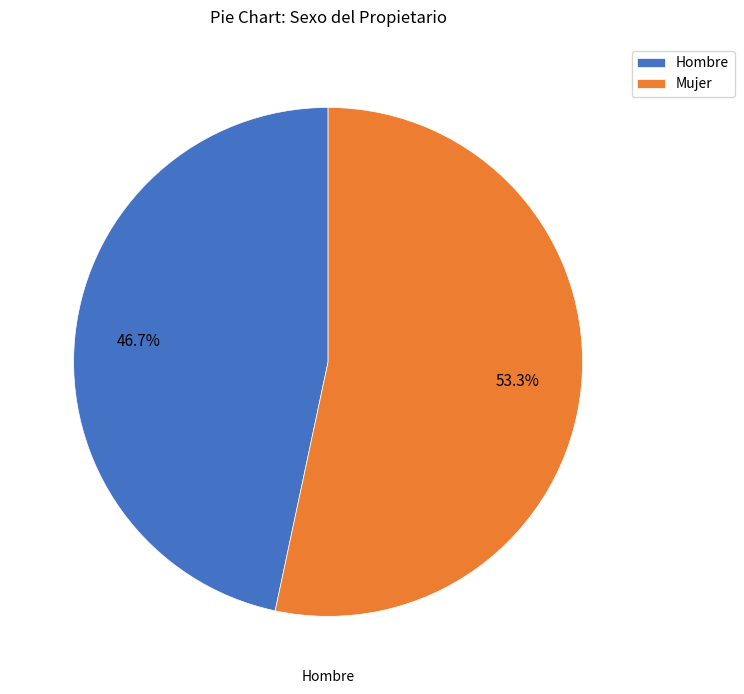

To the nearest percent, what percentage of the pie is Mujer?

53%